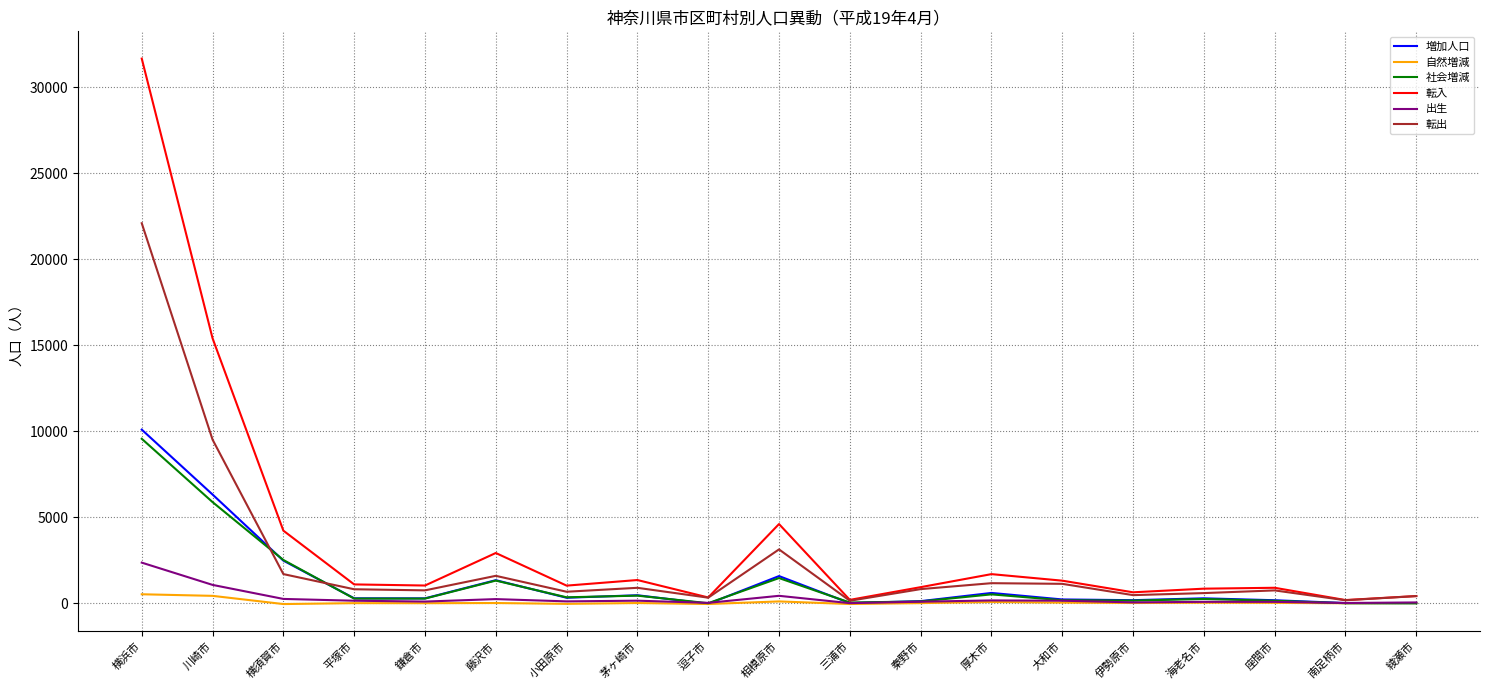

Between 三浦市 and 大和市, which series saw the biggest shift?

転入